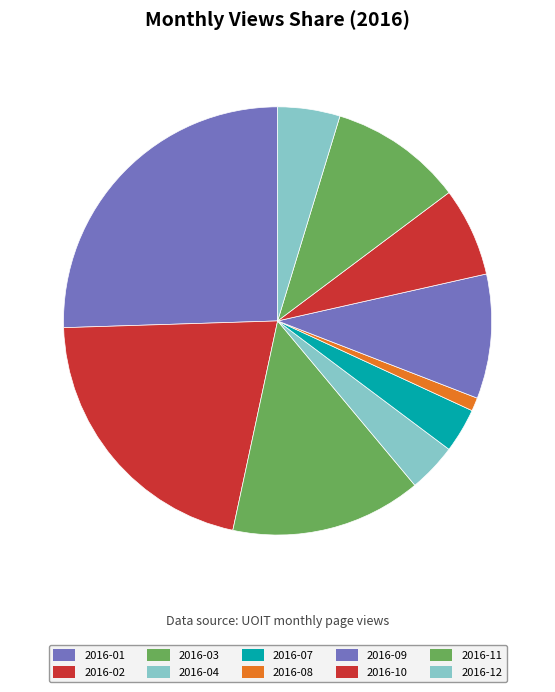

To the nearest percent, what is the combined percentage of 2016-03 and 2016-11?

24%